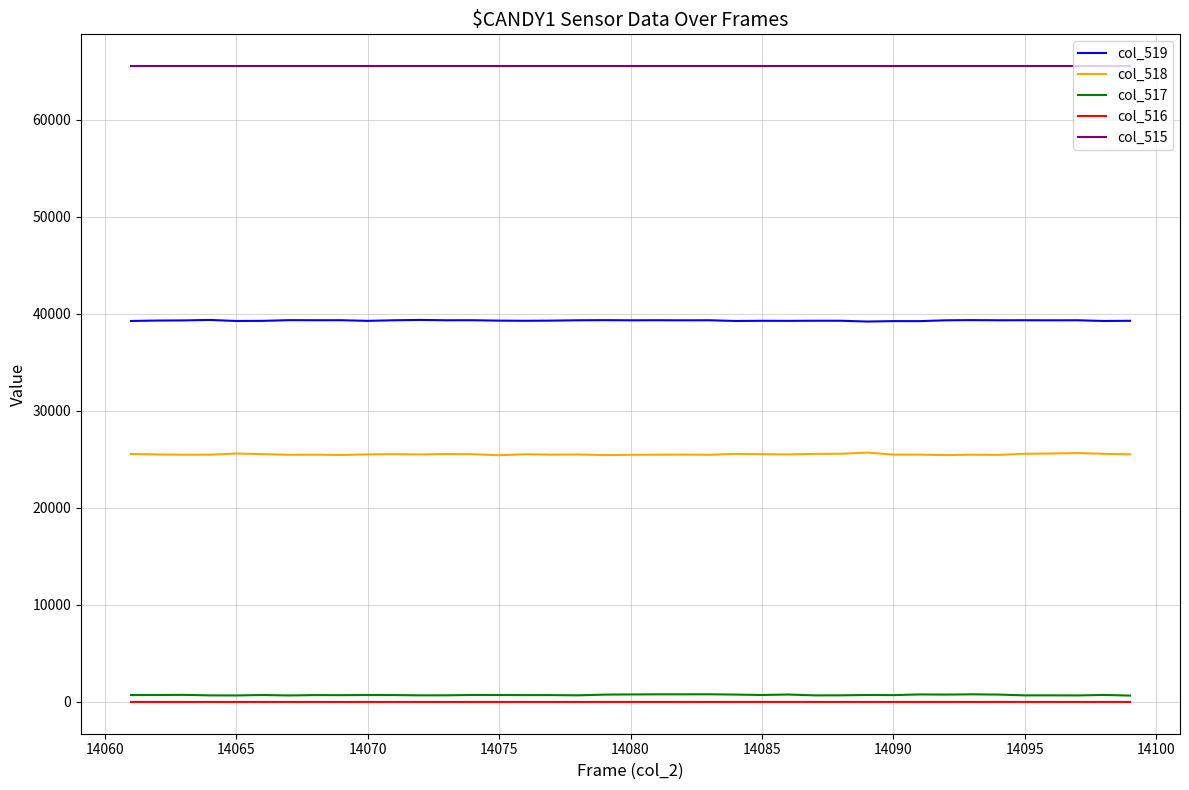

True or false: col_519 and col_515 cross at least once.

False